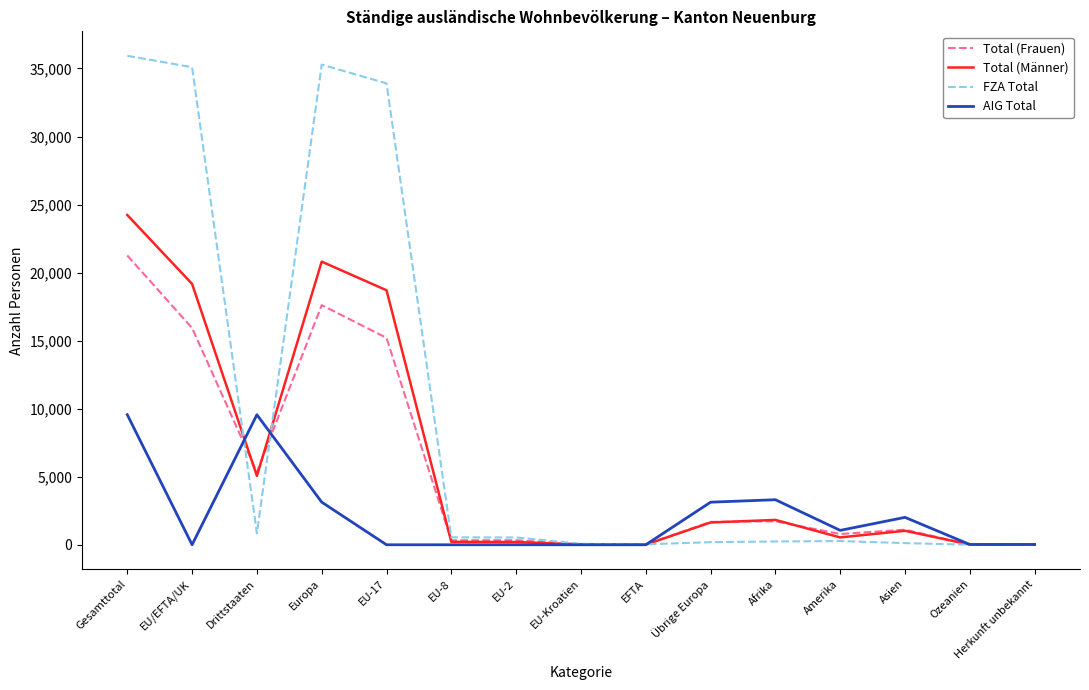

Which series has the widest spread of values?

FZA Total